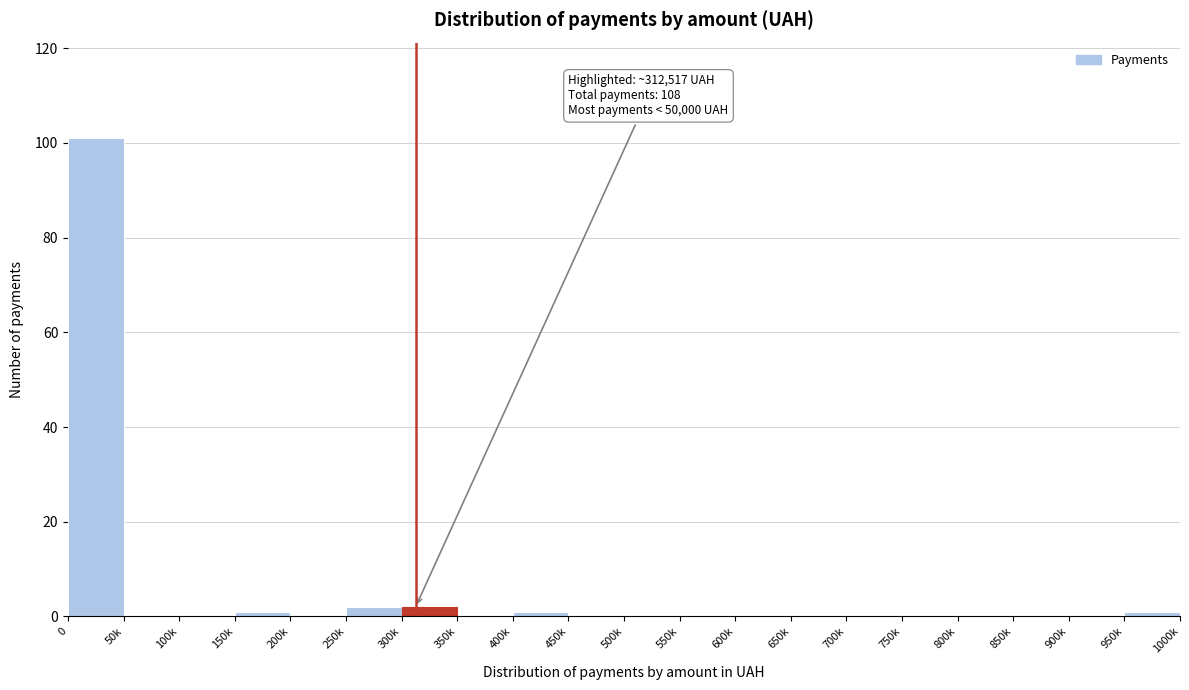

Reading left to right, what are all the values shown in this chart?

0=101	50k=0	100k=0	150k=1	200k=0	250k=2	300k=2	350k=0	400k=1	450k=0	500k=0	550k=0	600k=0	650k=0	700k=0	750k=0	800k=0	850k=0	900k=0	950k=1